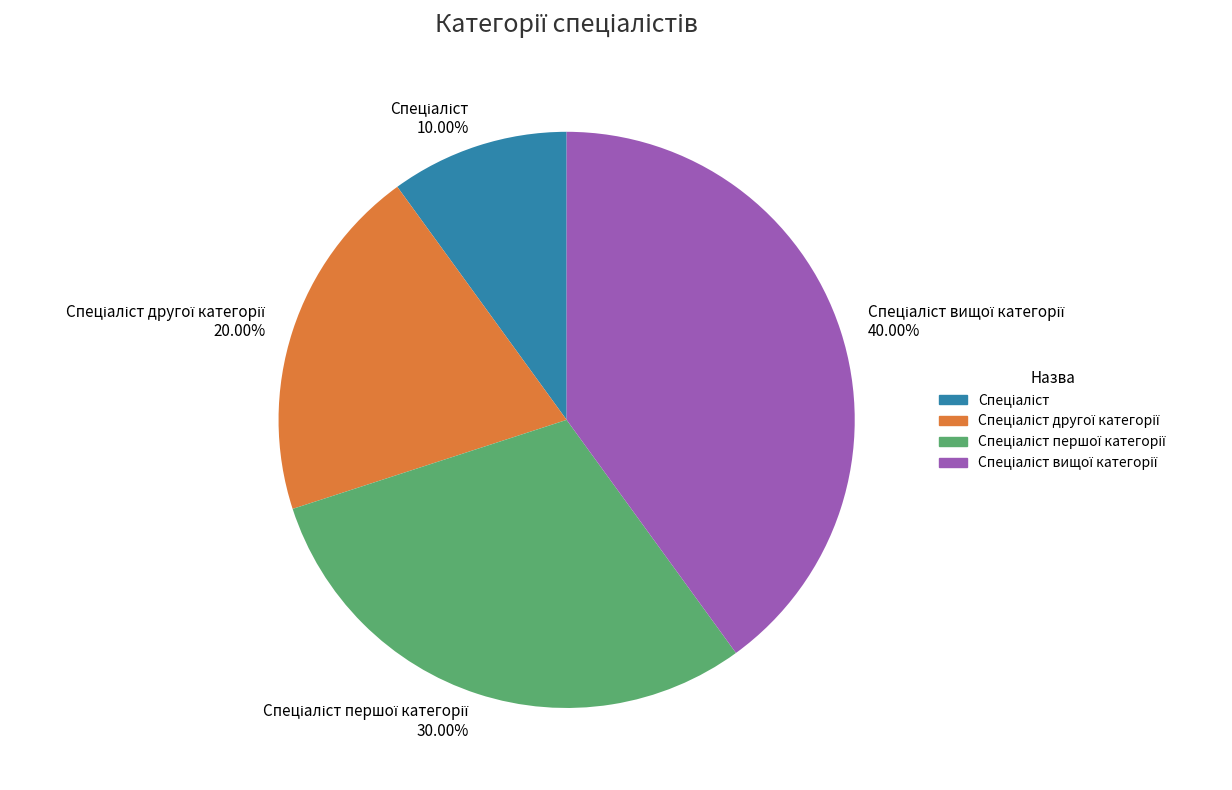

Is there any slice that represents more than half of the pie?

No